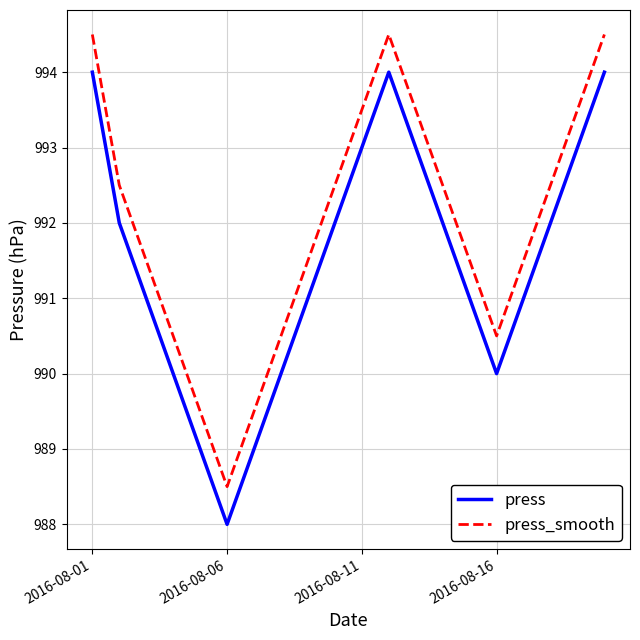

List the series in order of their peak value, lowest first.

press, press_smooth